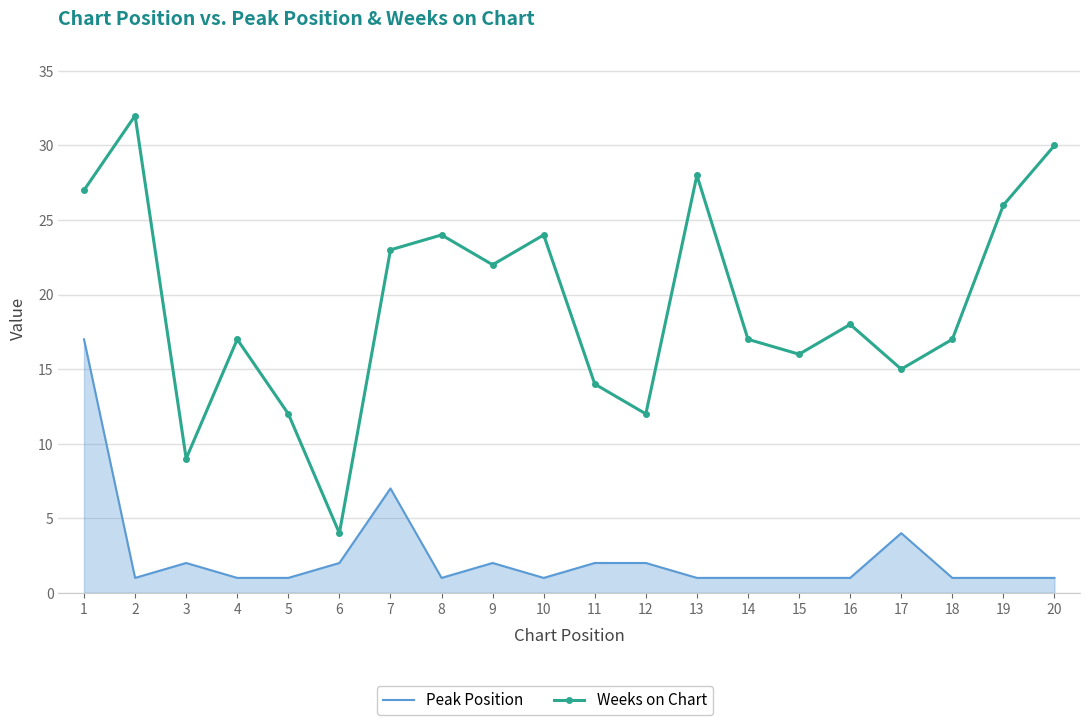

What is the total value across all series at 10?

25